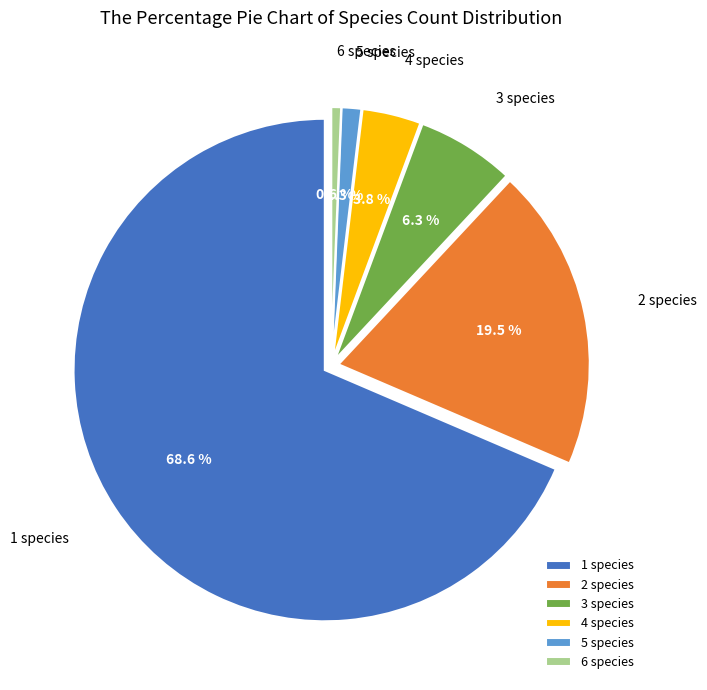

Which slice is the smallest?

speciesCount=6